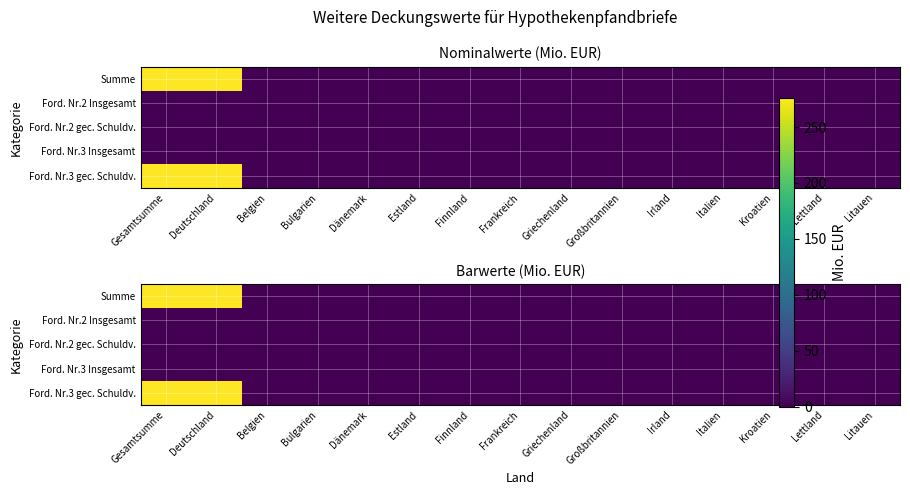

What is the maximum value shown in the chart?

275.5